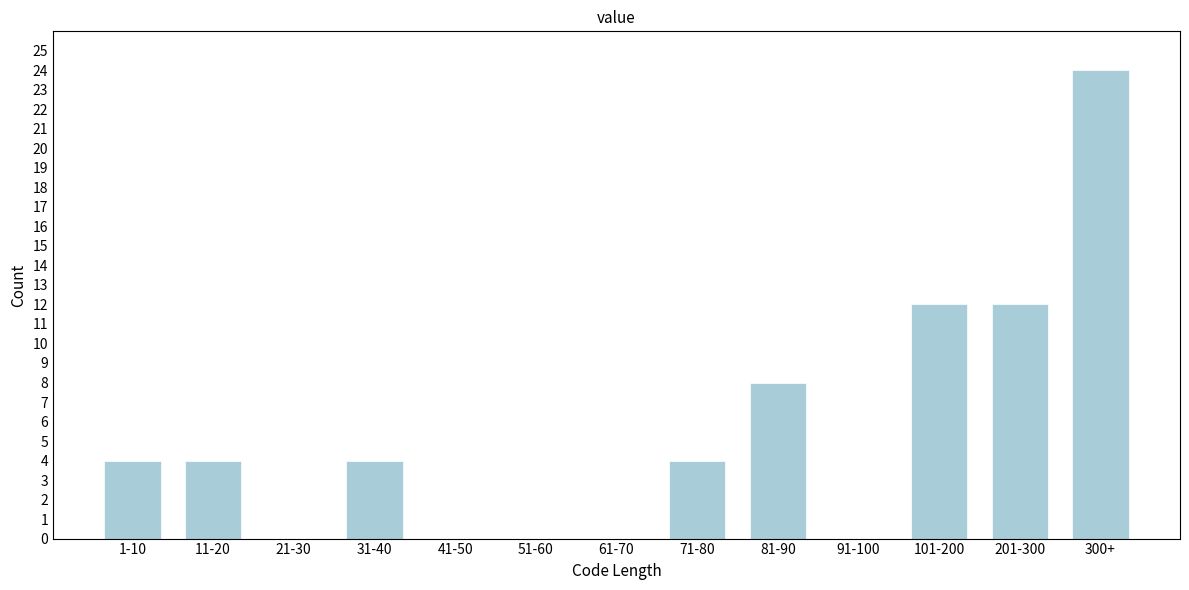

Reading left to right, extract all data points from this chart.

1-10=4	11-20=4	21-30=0	31-40=4	41-50=0	51-60=0	61-70=0	71-80=4	81-90=8	91-100=0	101-200=12	201-300=12	300+=24